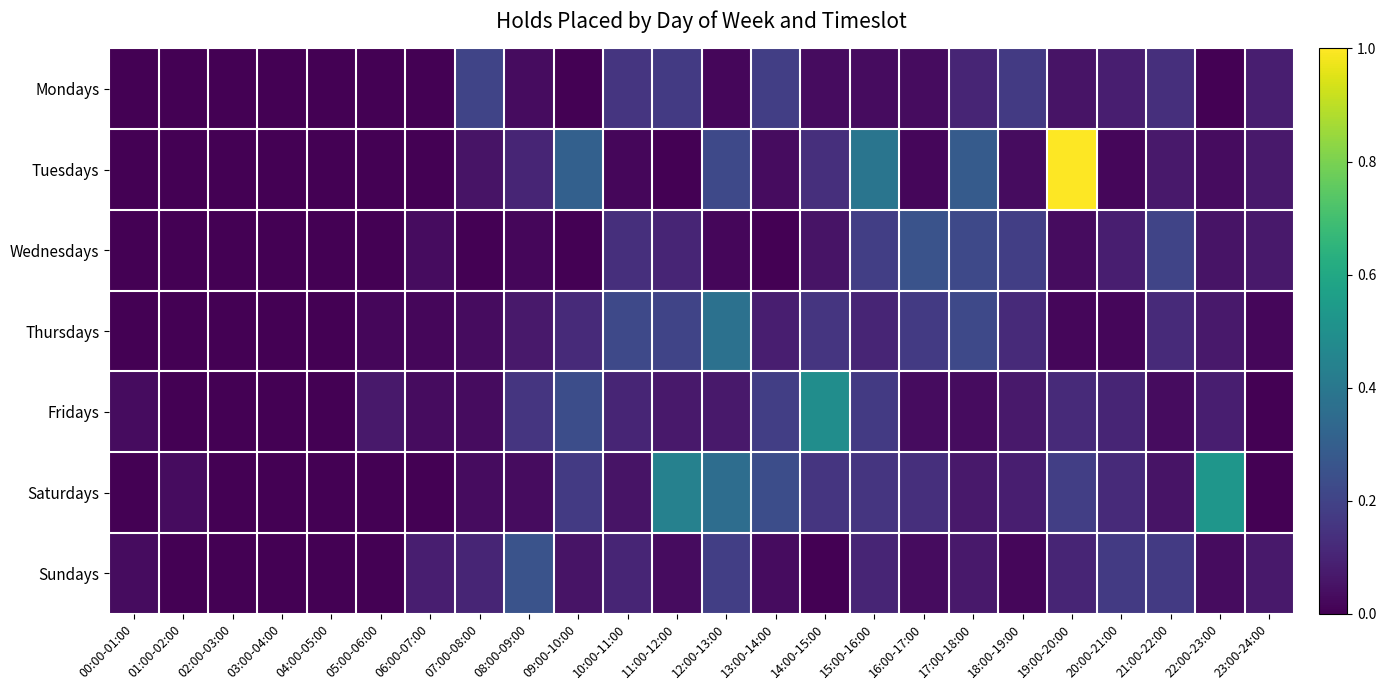

Which series has the widest spread of values?

Tuesdays